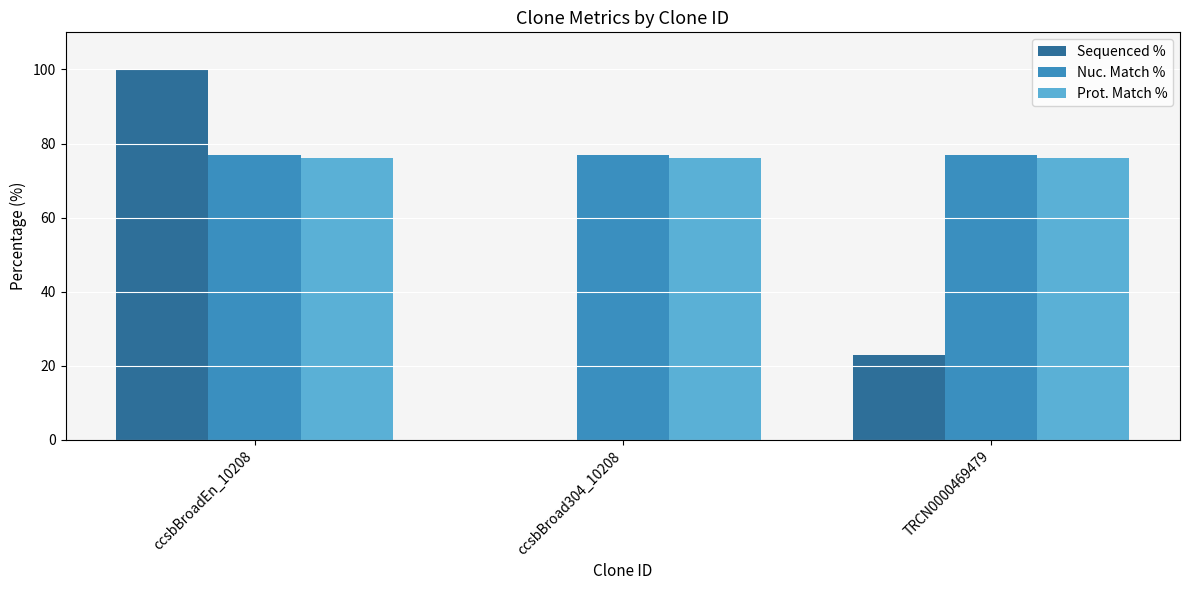

What is the highest value of the Sequenced % series?

100.0